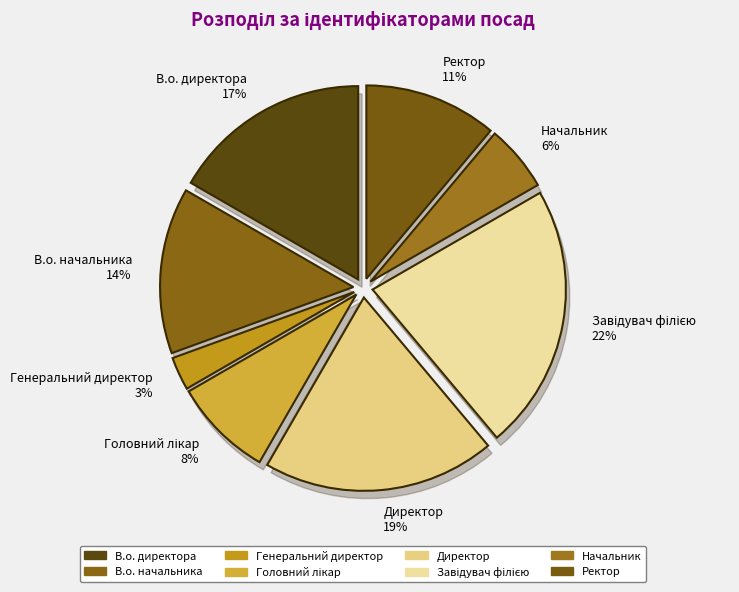

Which slice is the largest?

Завідувач філією